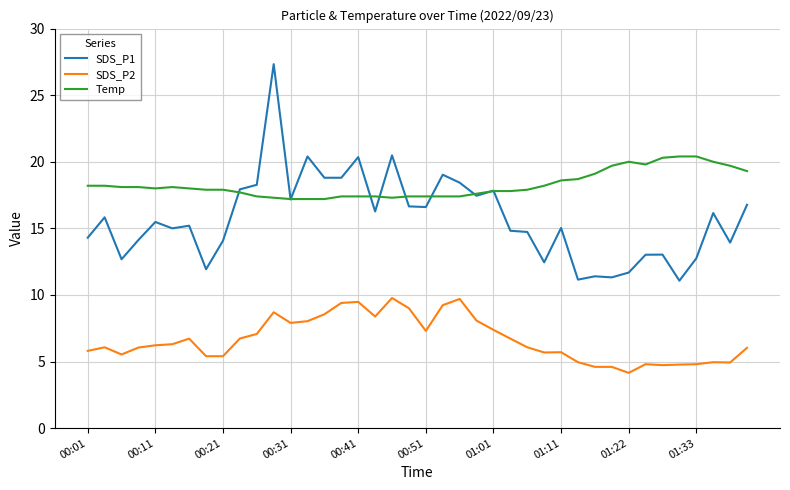

True or false: SDS_P1 and SDS_P2 cross at least once.

False